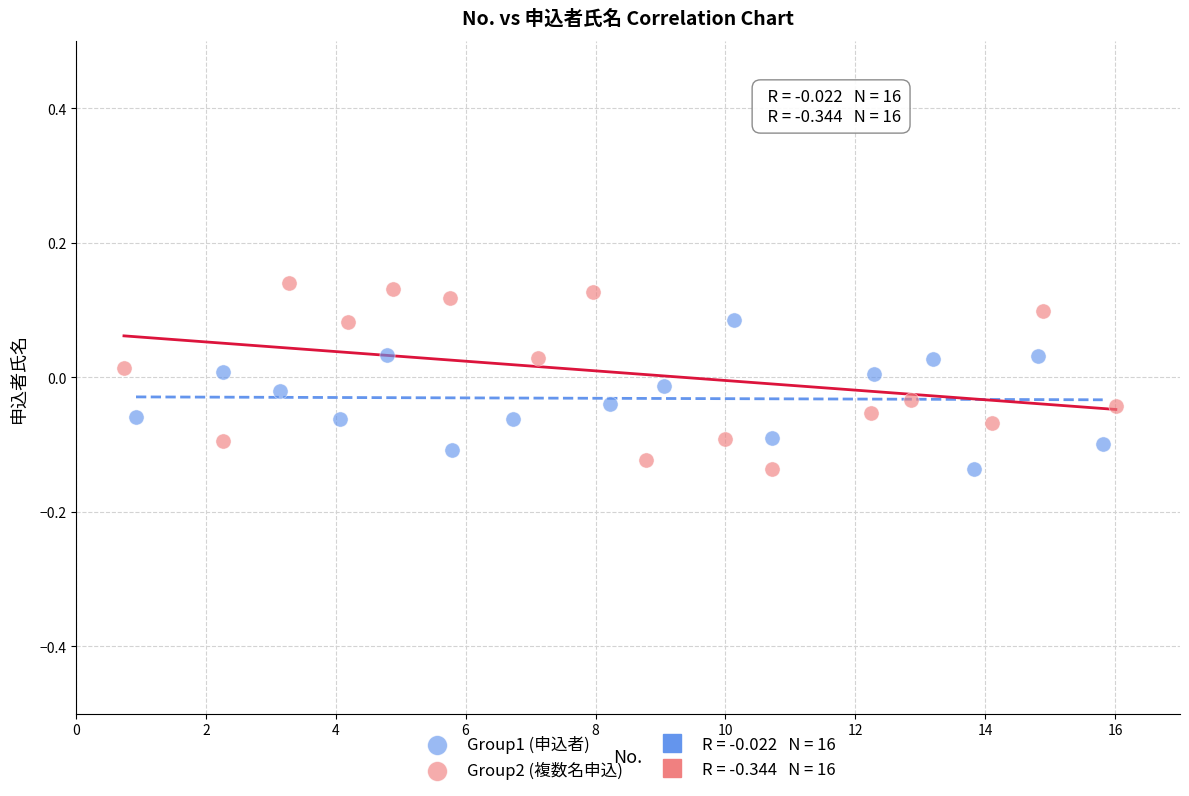

Which series contains the highest Y value?

Group2 (複数名申込)